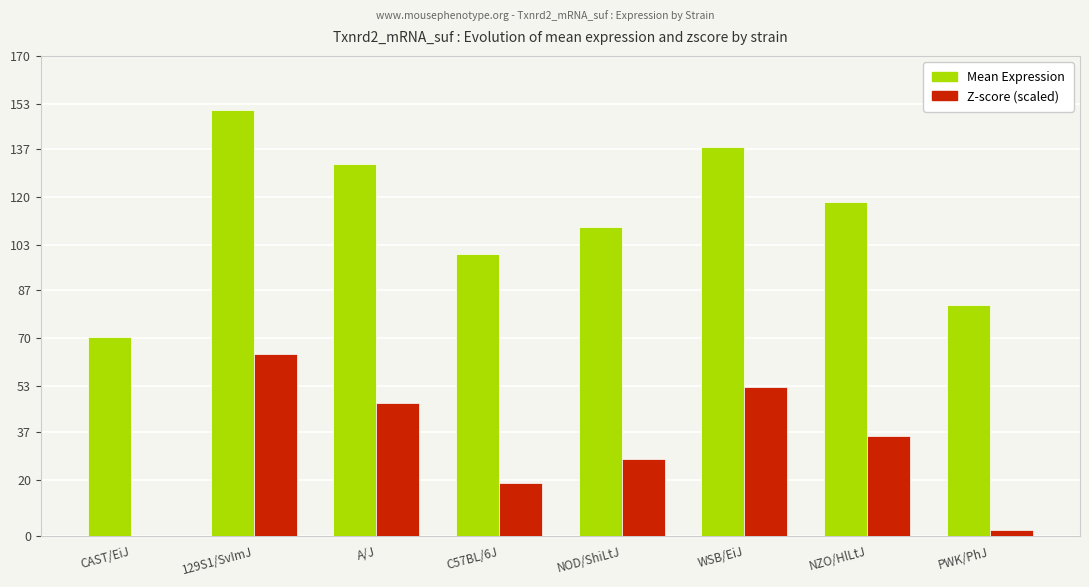

At which category does the chart reach its peak across all series?

129S1/SvImJ